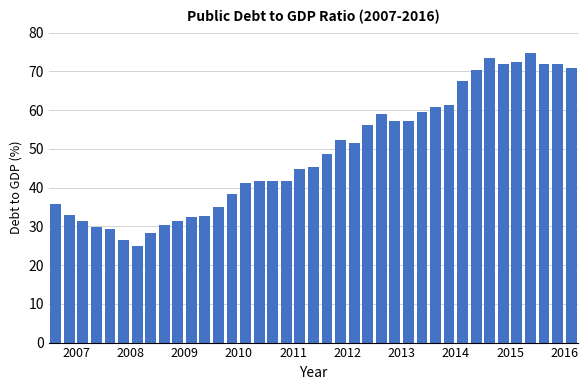

What is the maximum value shown in the chart?

74.7